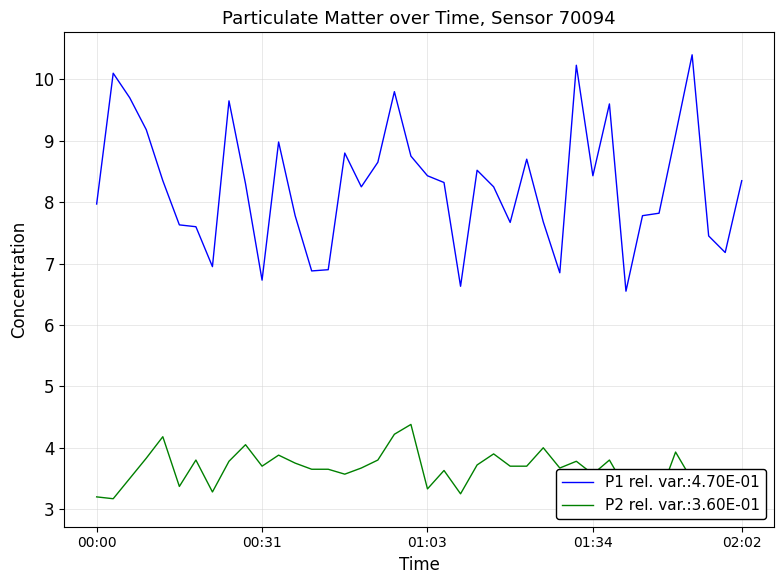

The value of P1 rel. var.:4.70E-01 at 02:02 is 8.3. True or false?

True